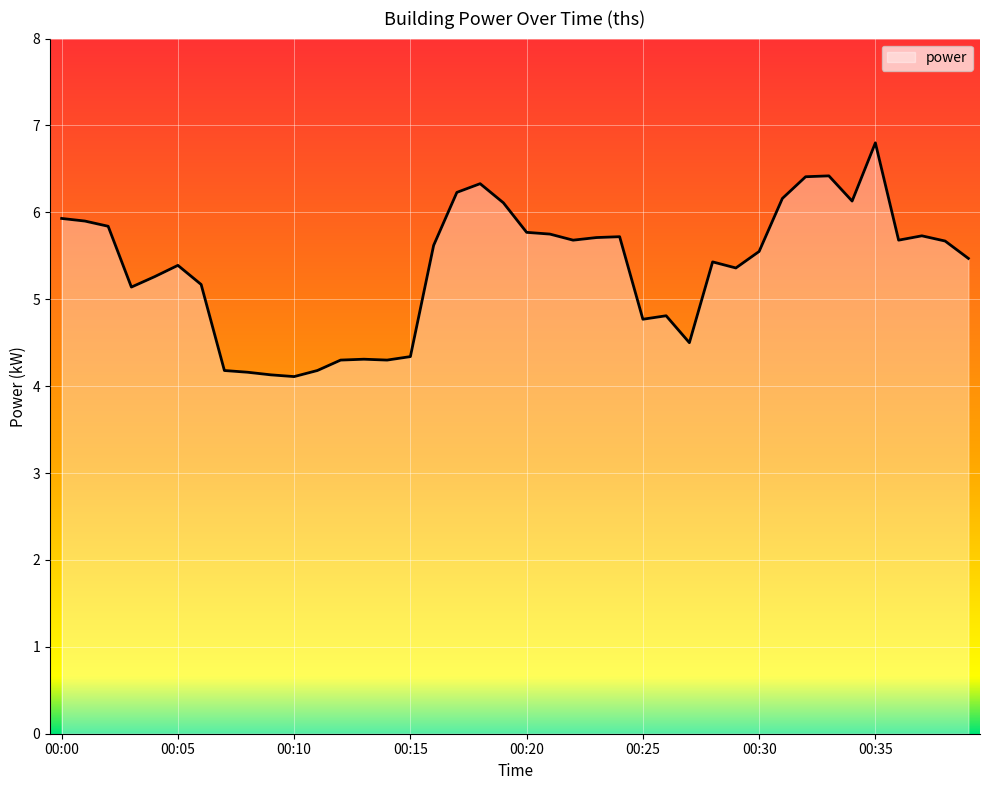

What is the difference between the maximum and minimum values?

2.7